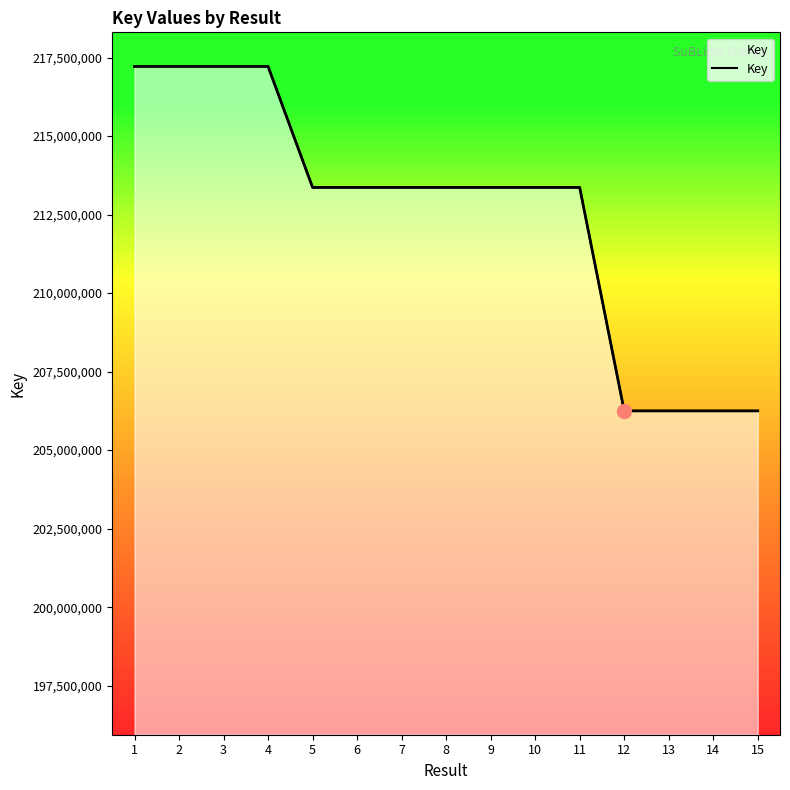

What is the ratio of the value at 11 to the value at 15?

1.0